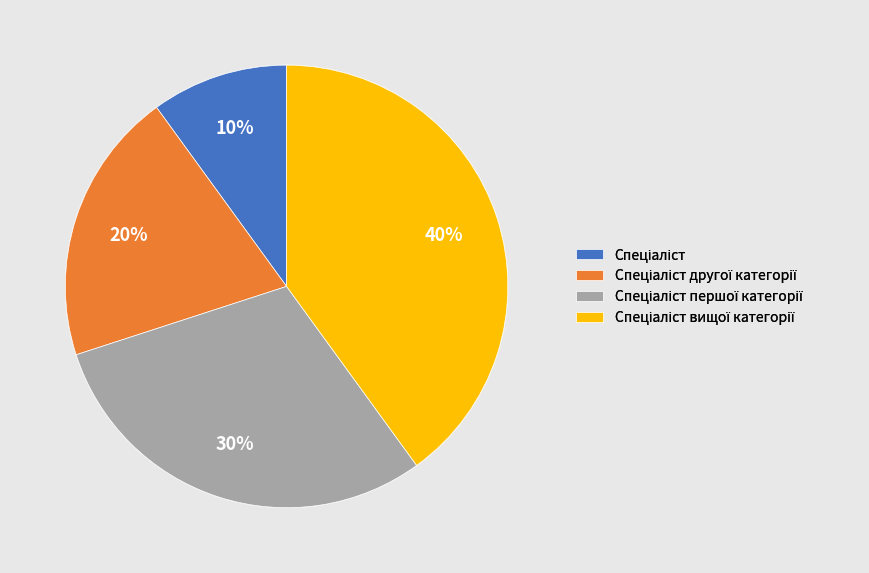

Is there a majority slice in this chart?

No